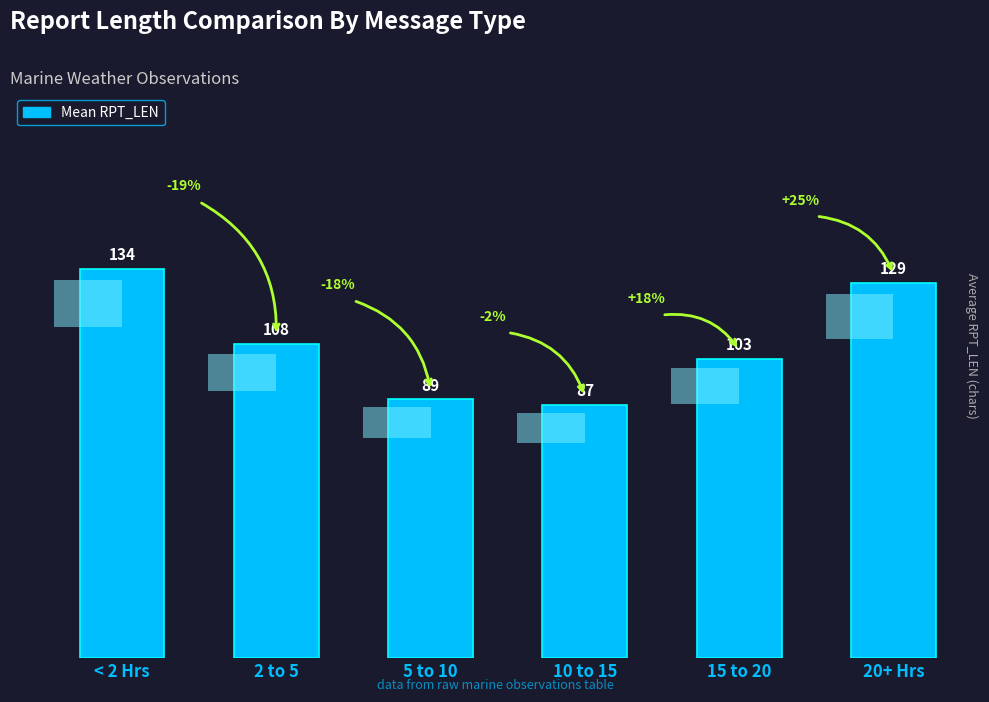

What is the difference between the values at 5 to 10 and < 2 Hrs?

45